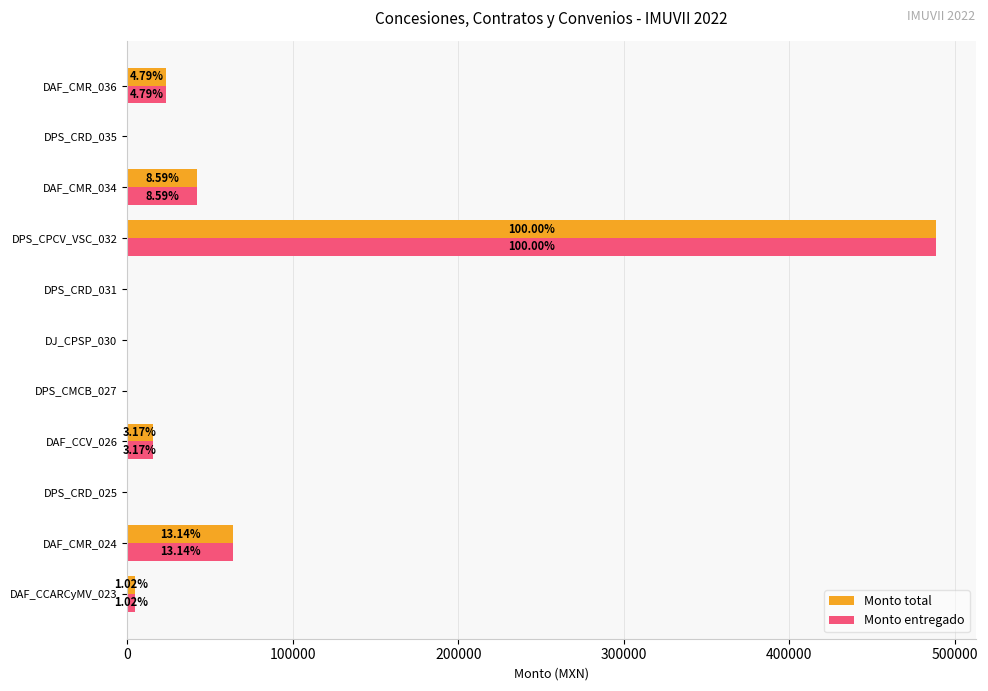

What is the difference between the maximum and minimum values in the Monto total series?

488458.3